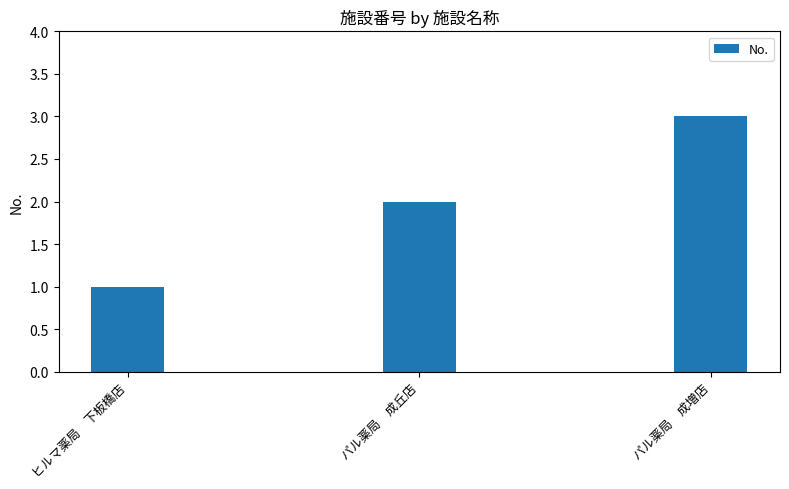

At which category does the chart reach its peak across all series?

パル薬局　成増店